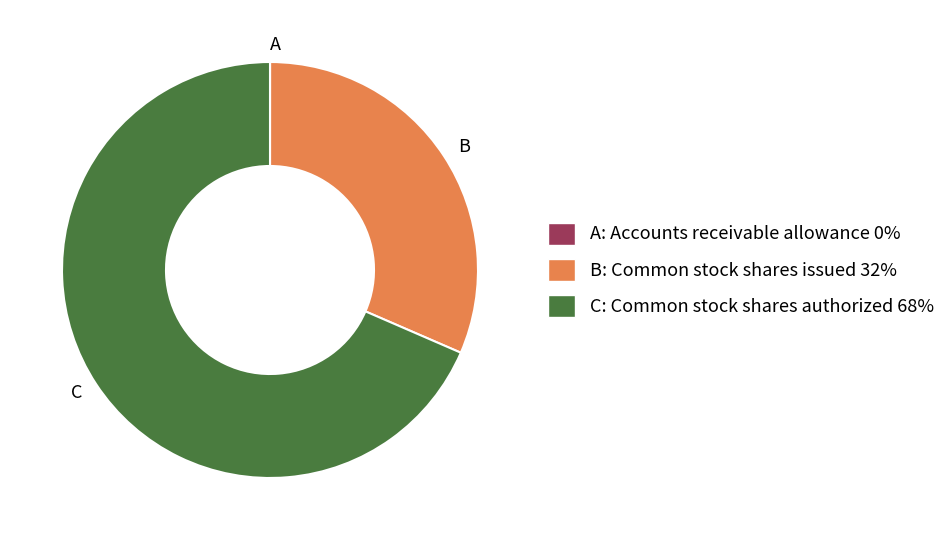

Is it true that C: Common stock shares authorized 68% is 77% of the pie?

False